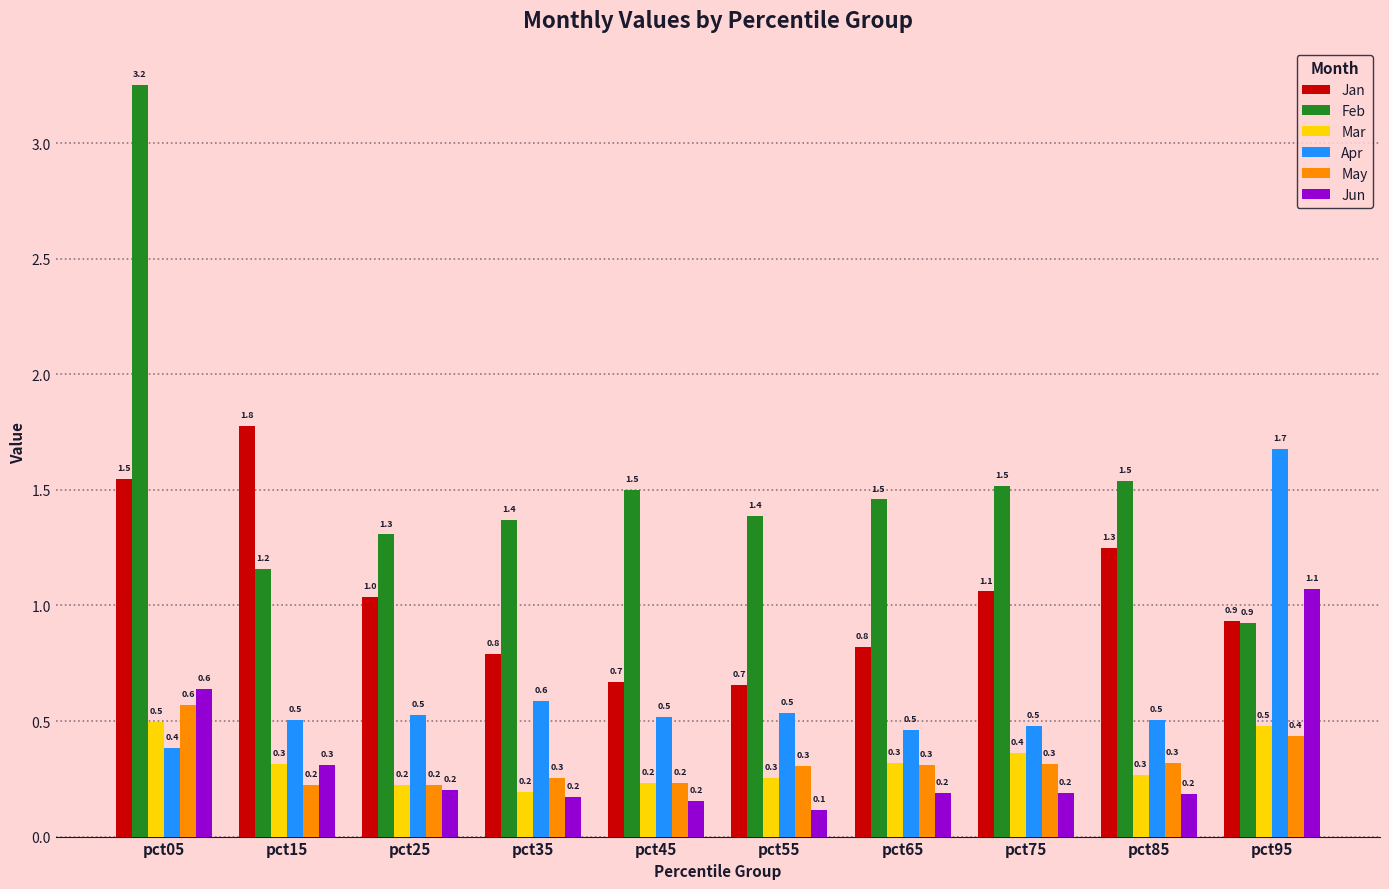

What is the sum of all Jun values?

3.2